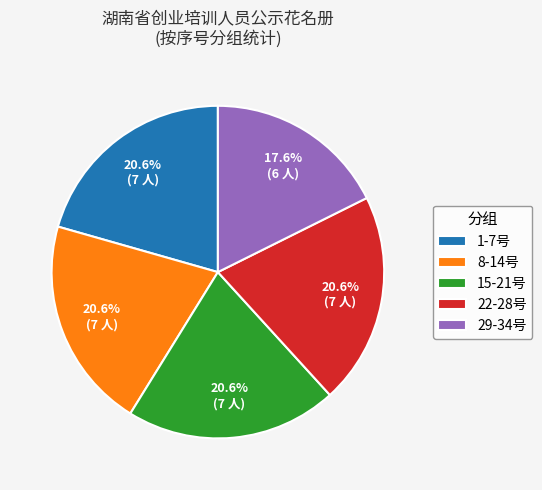

How many slices are in this pie chart?

5